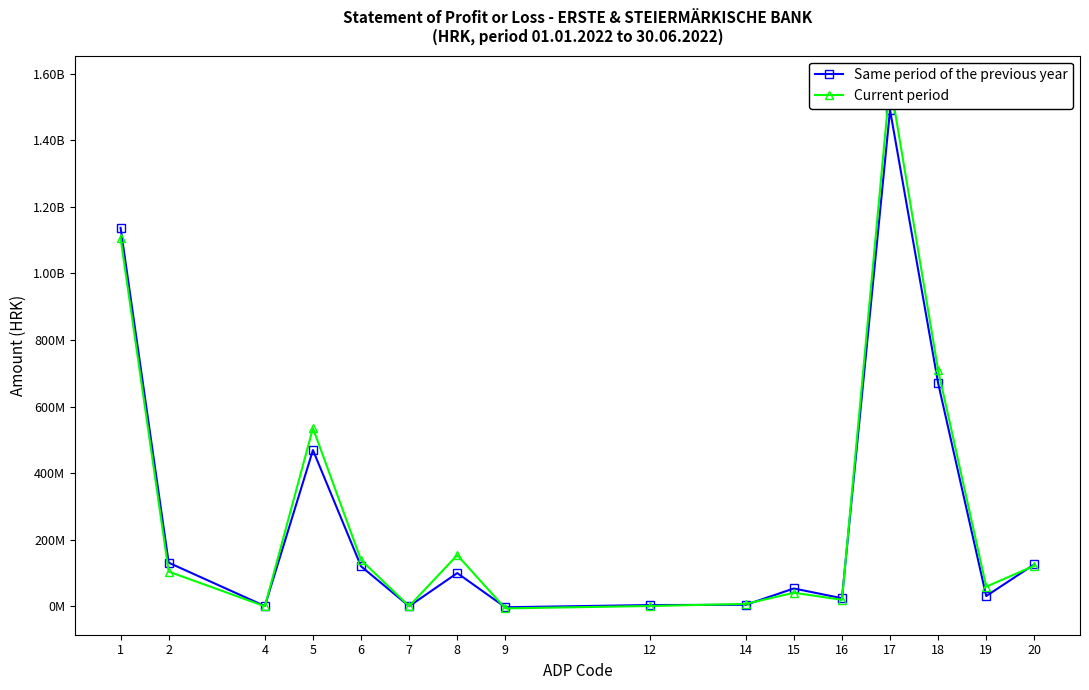

How many interior local peaks does the Same period of the previous year series have?

4